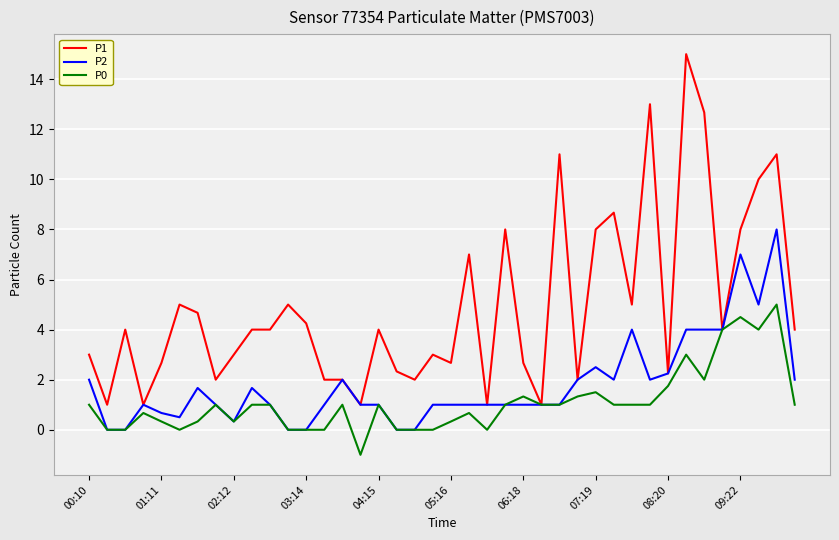

Which series has the largest range (max minus min)?

P1